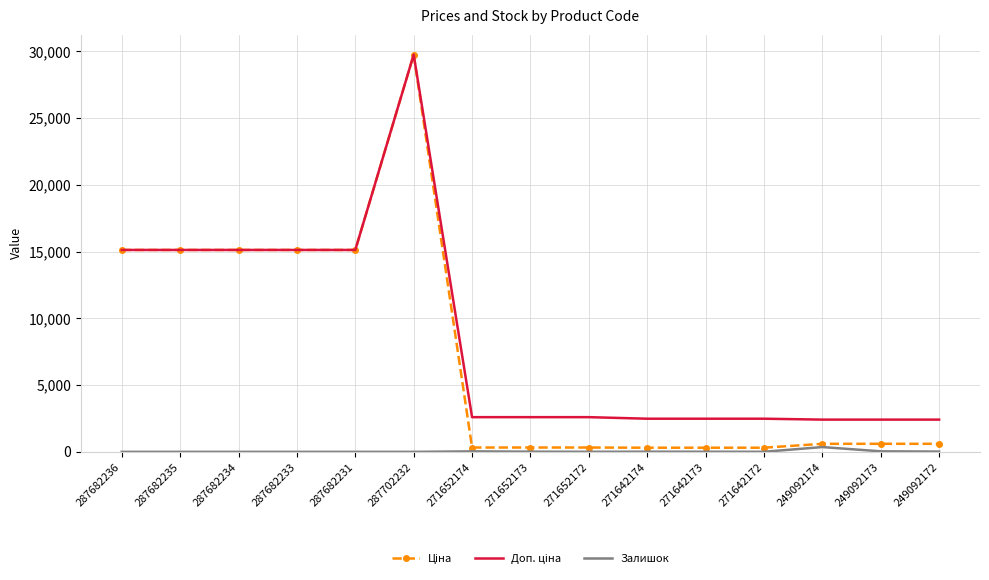

At which category is the sum across all series the highest?

287702232